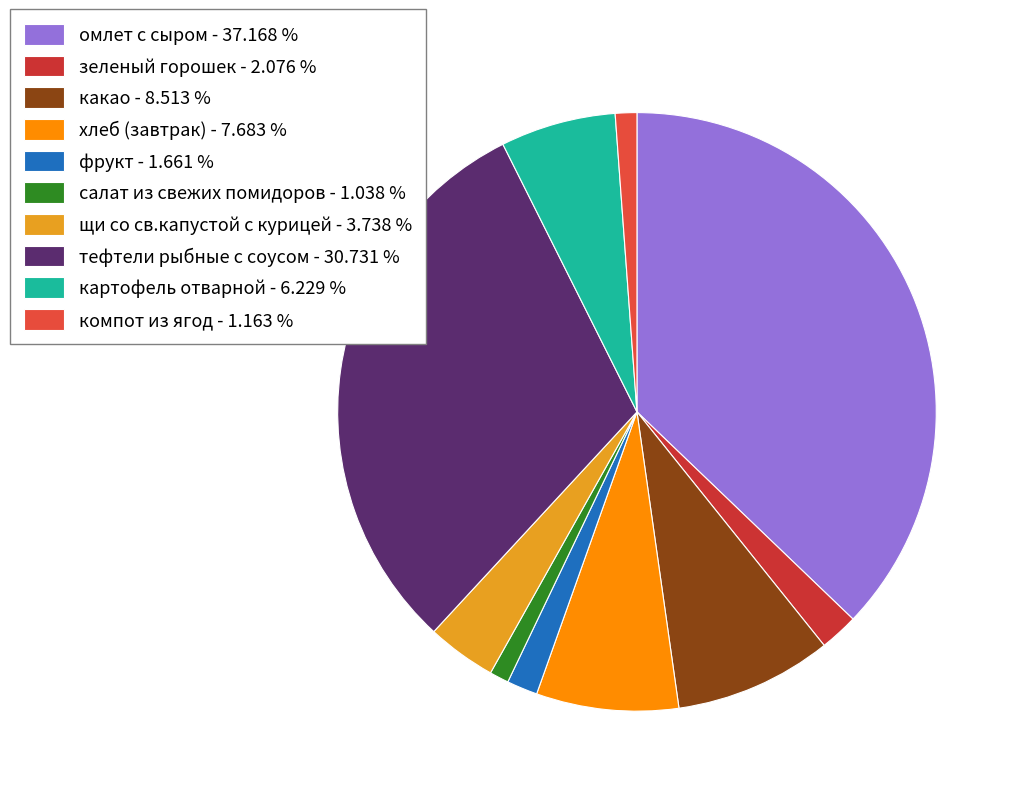

What portion of the pie excludes хлеб (завтрак)?

92.3%